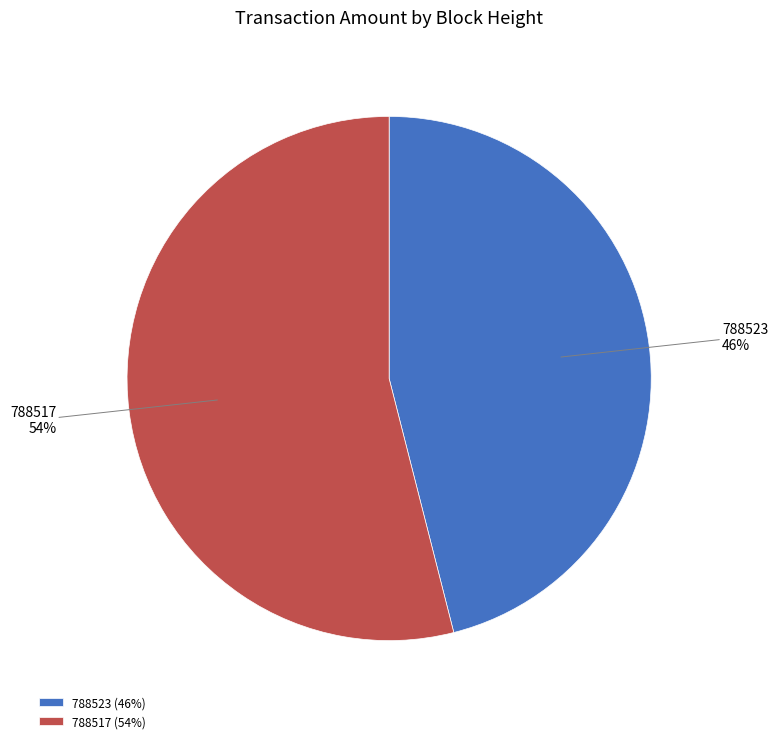

To the nearest percent, what is the difference between the largest and smallest slice percentages?

8%